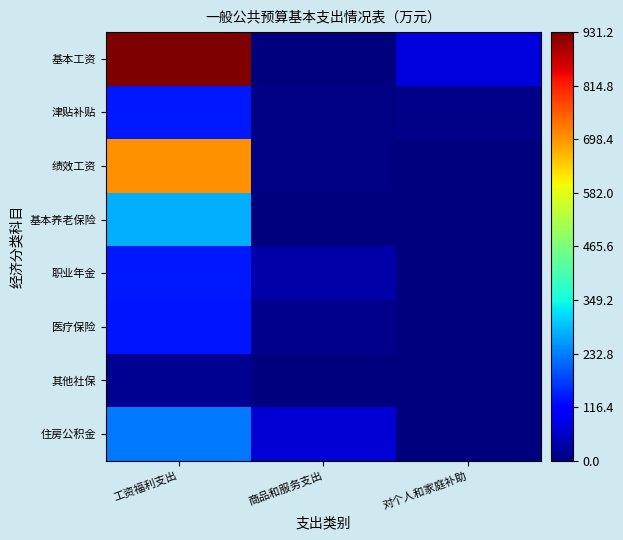

At 对个人和家庭补助, list the series in order from smallest to largest.

基本养老保险, 职业年金, 医疗保险, 其他社保, 住房公积金, 绩效工资, 津贴补贴, 基本工资